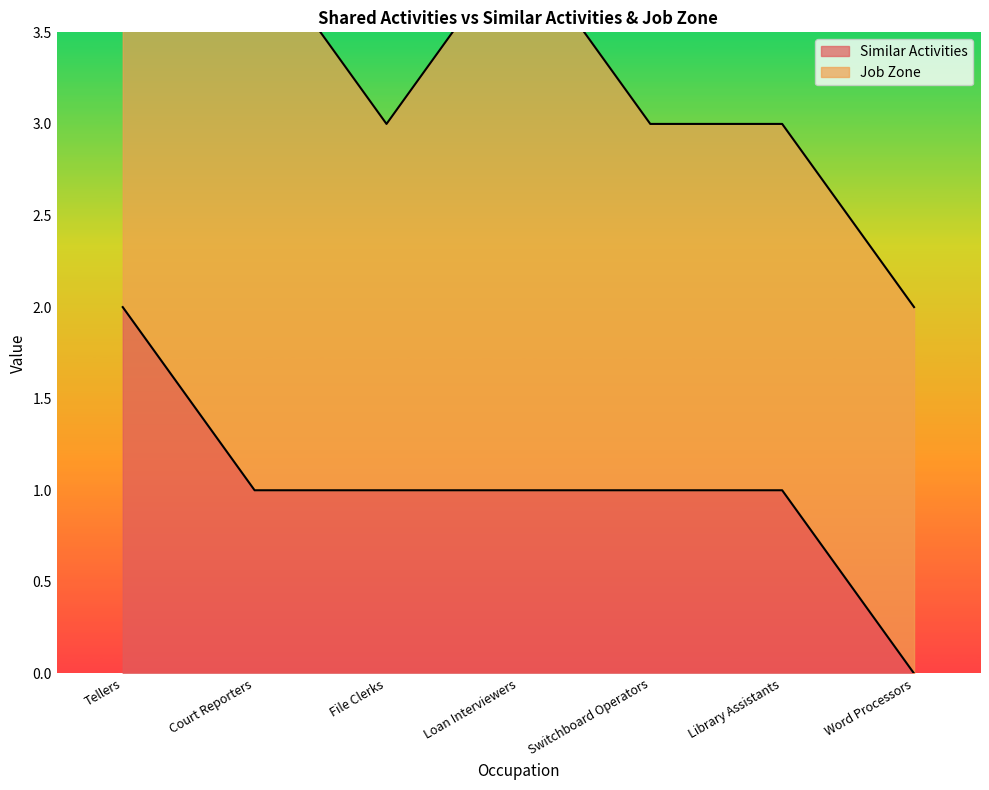

Which category has the highest value in the Similar Activities series?

Tellers